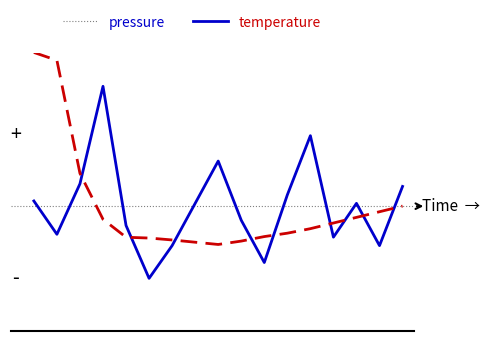

True or false: temperature has more than 2 points higher than both neighbors.

False